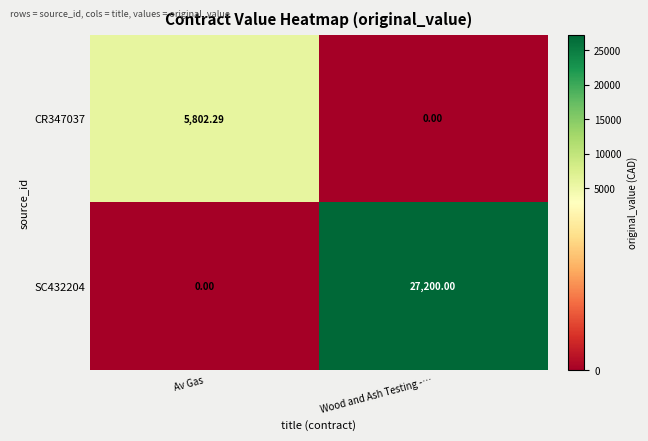

What is the difference between the highest and lowest values at Av Gas?

5802.3